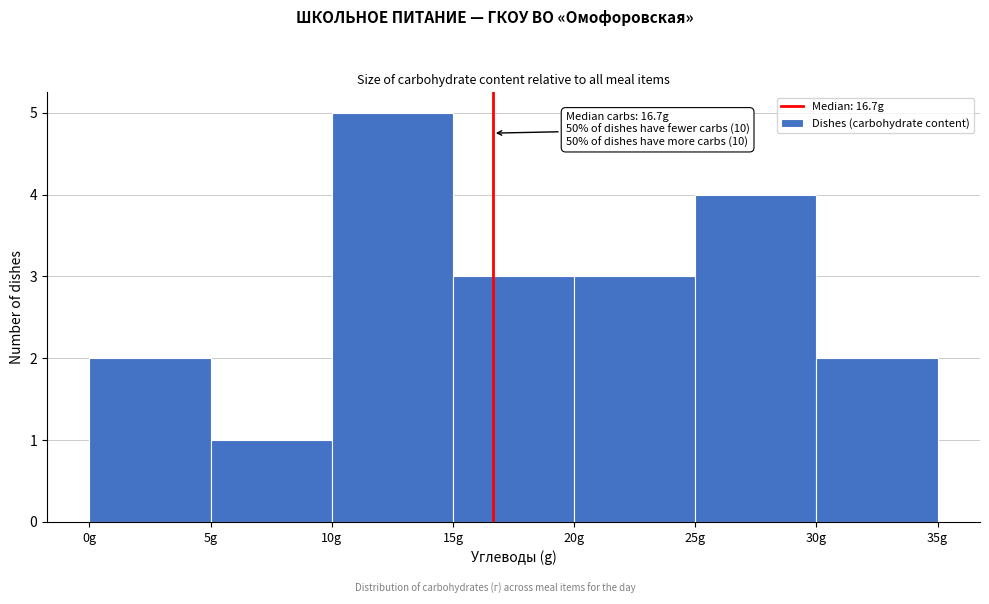

Which range on the x-axis has the tallest bar?

10 to 15